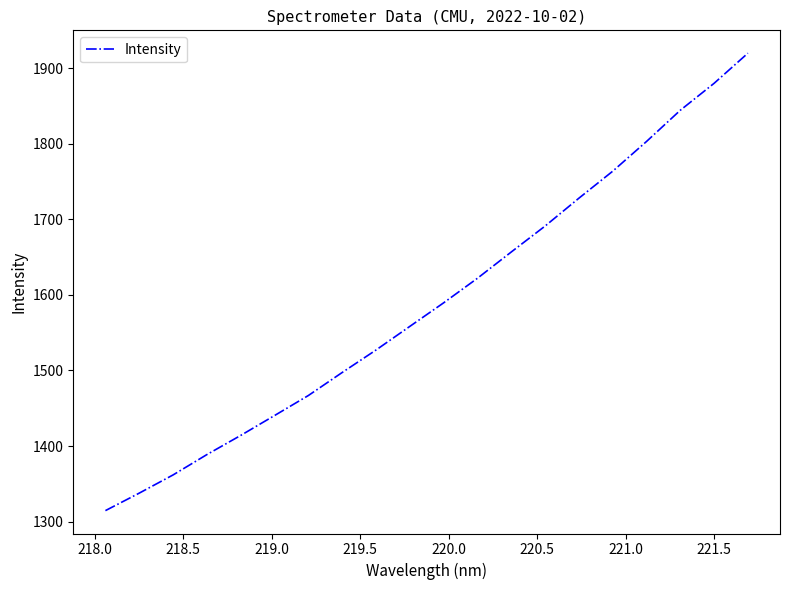

What is the maximum value shown in the chart?

1919.7